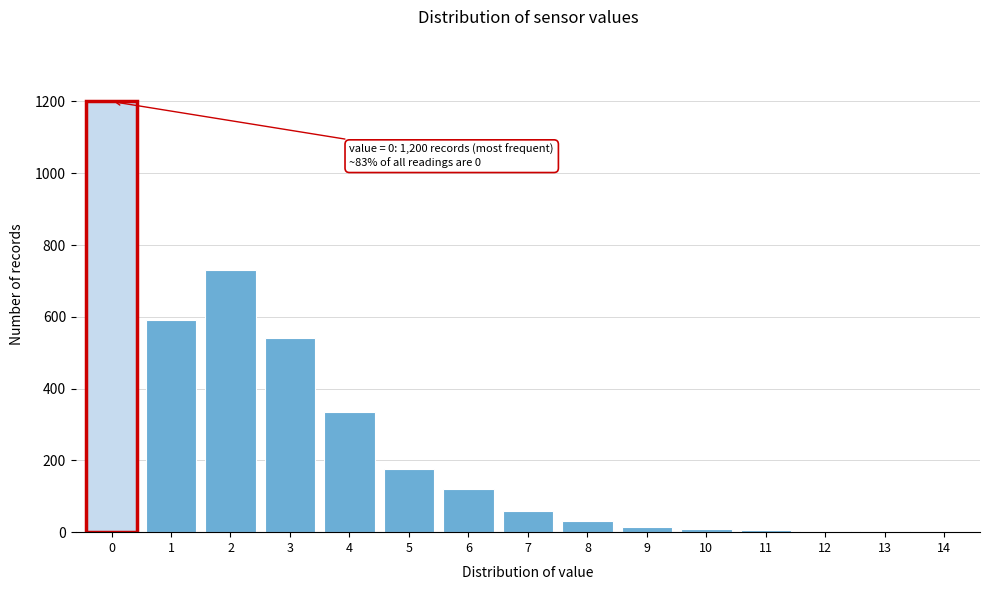

What is the greatest value displayed?

1200